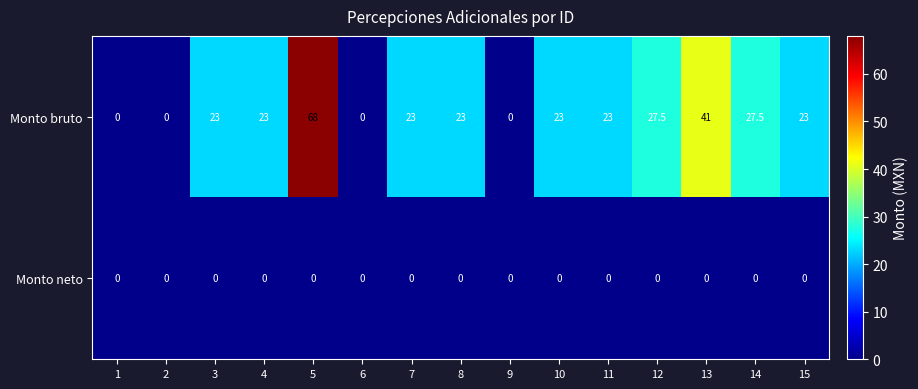

How many series are shown in this chart?

2